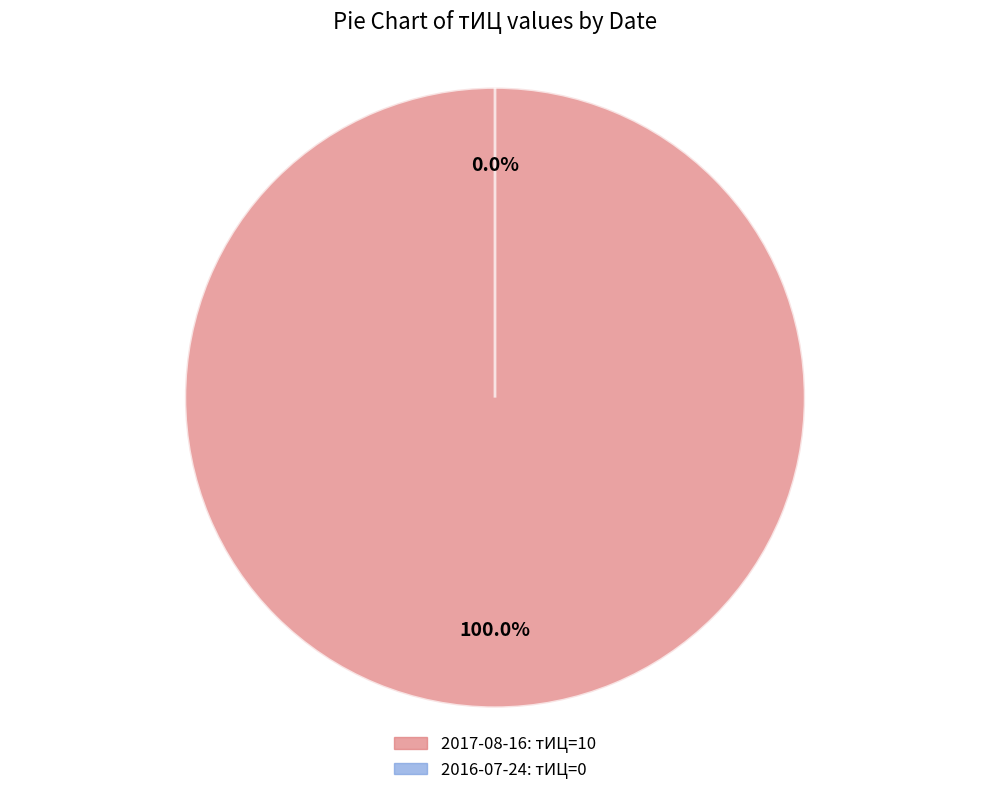

Do 2016-07-24 and 2017-08-16 together represent more than half of the pie?

Yes